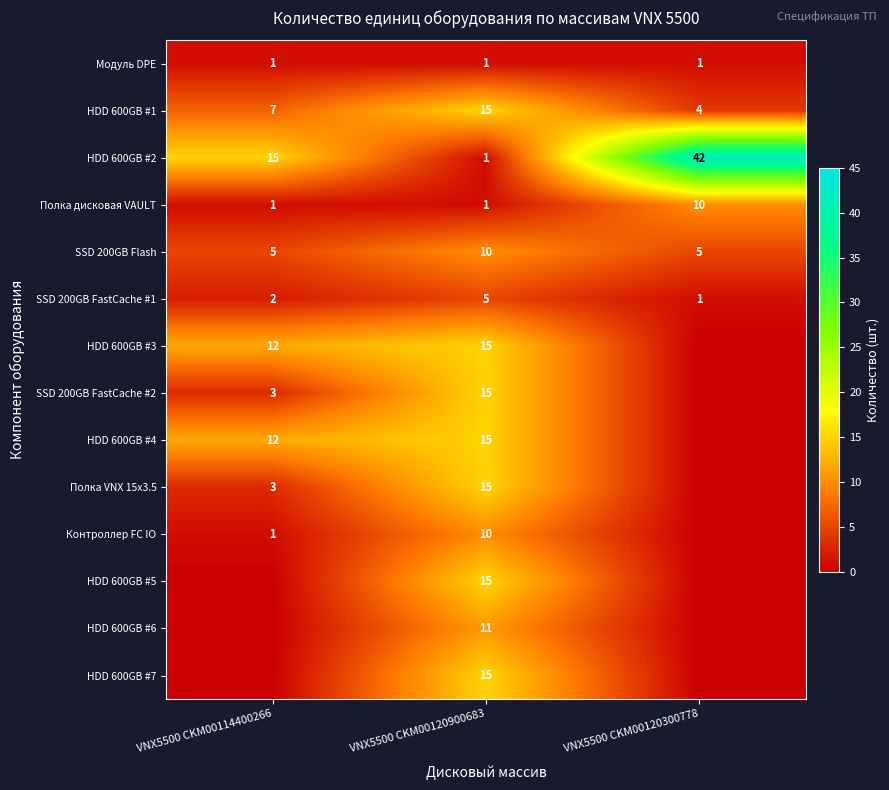

Is the value of Полка дисковая VAULT at VNX5500 CKM00120900683 greater than the value of HDD 600GB #2 at VNX5500 CKM00114400266?

No